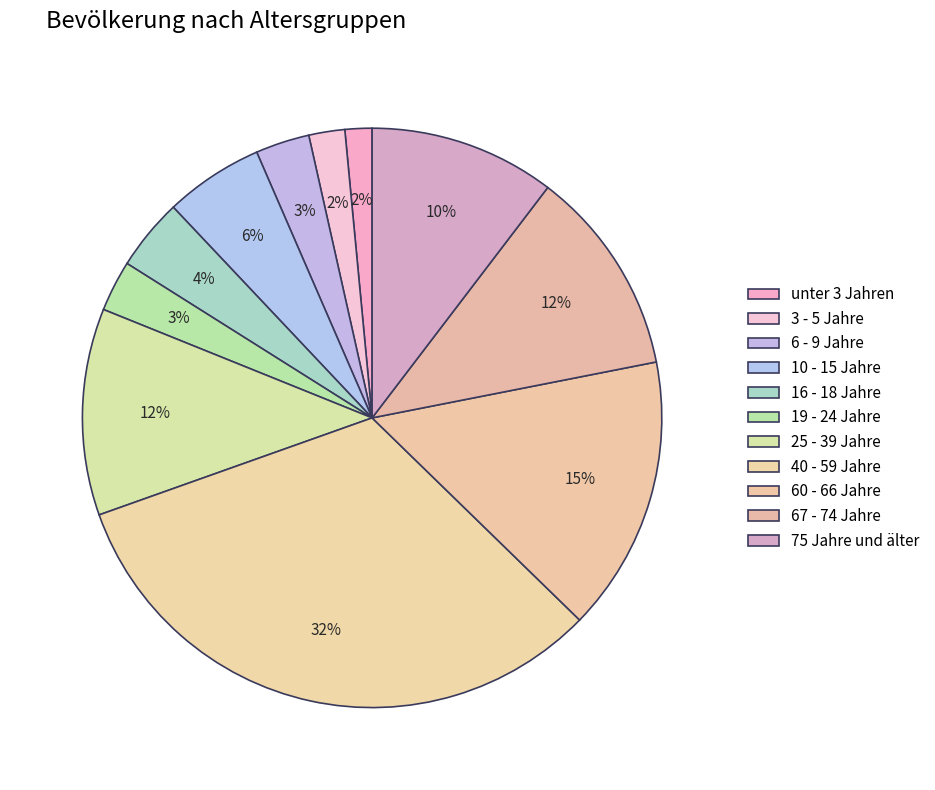

How many slices are in this pie chart?

11